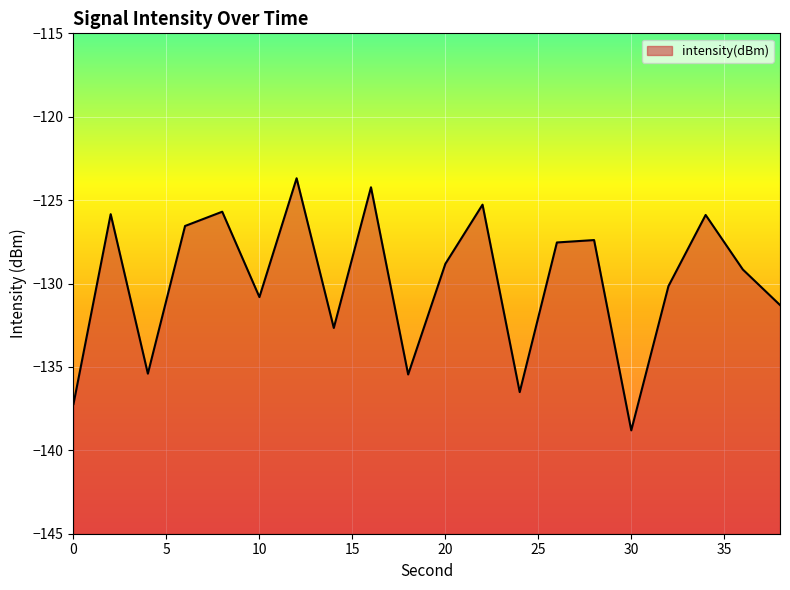

Reading left to right, what are all the values shown in this chart?

-137.2	-125.8	-135.4	-126.5	-125.7	-130.8	-123.7	-132.7	-124.2	-135.5	-128.8	-125.3	-136.5	-127.5	-127.4	-138.8	-130.2	-125.9	-129.2	-131.3